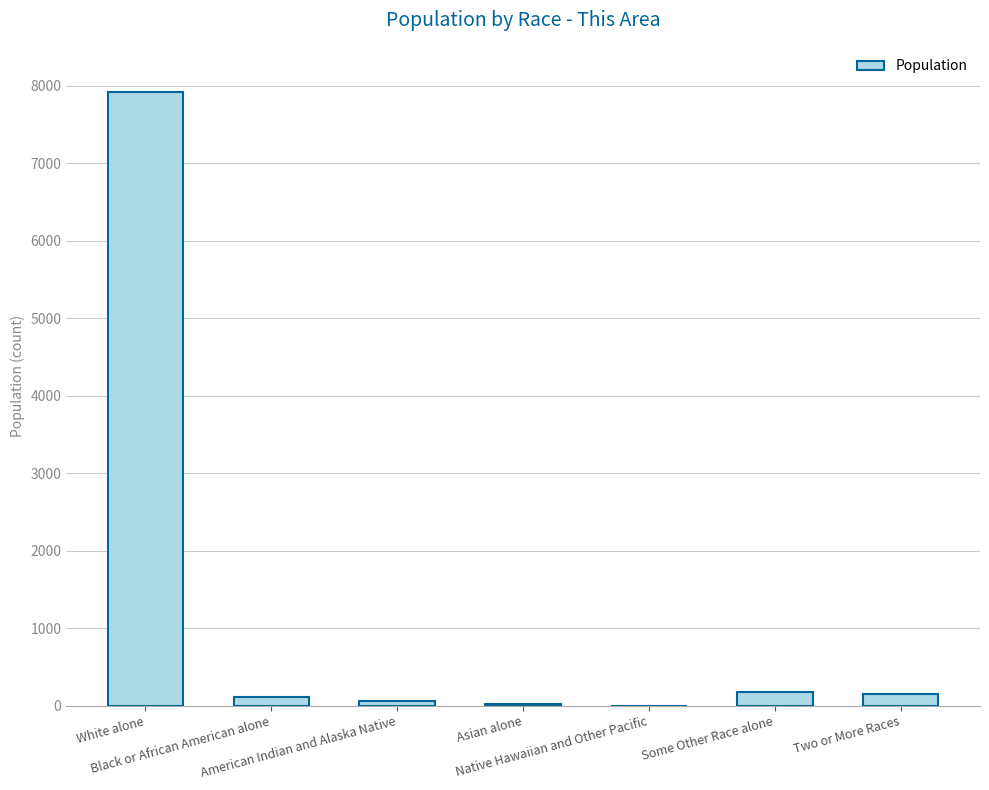

The chart shows a value of 26 at Asian alone. True or false?

True